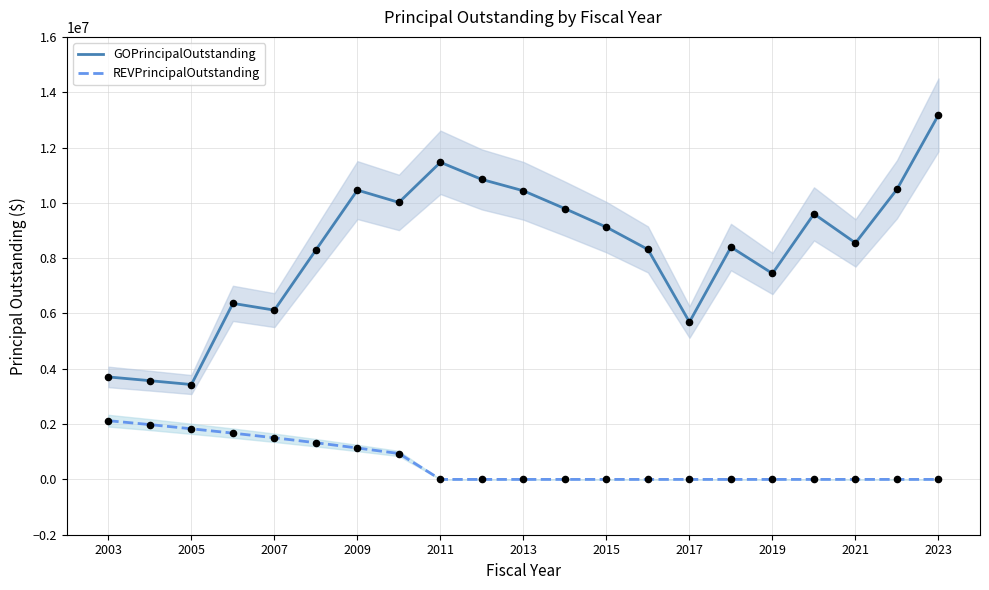

True or false: GOPrincipalOutstanding and REVPrincipalOutstanding intersect in this chart.

False